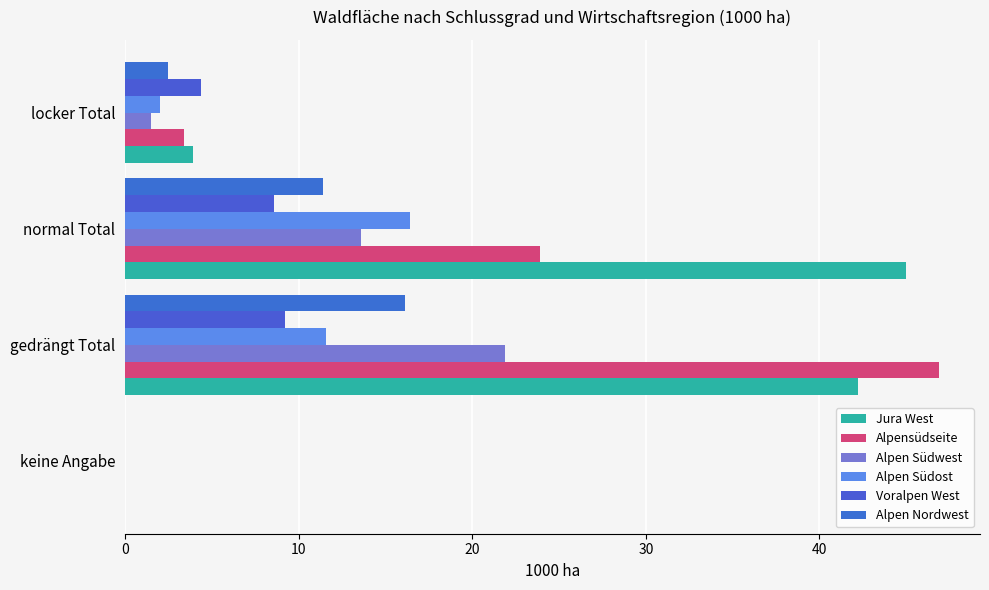

What are all the series names shown in the legend?

Jura West, Alpensüdseite, Alpen Südwest, Alpen Südost, Voralpen West, Alpen Nordwest